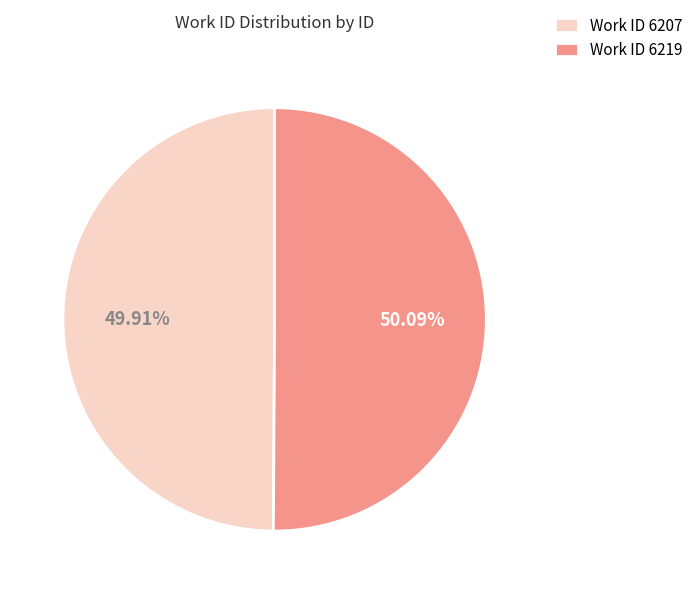

Combined, do Work ID 6207 and Work ID 6219 account for over 50%?

Yes